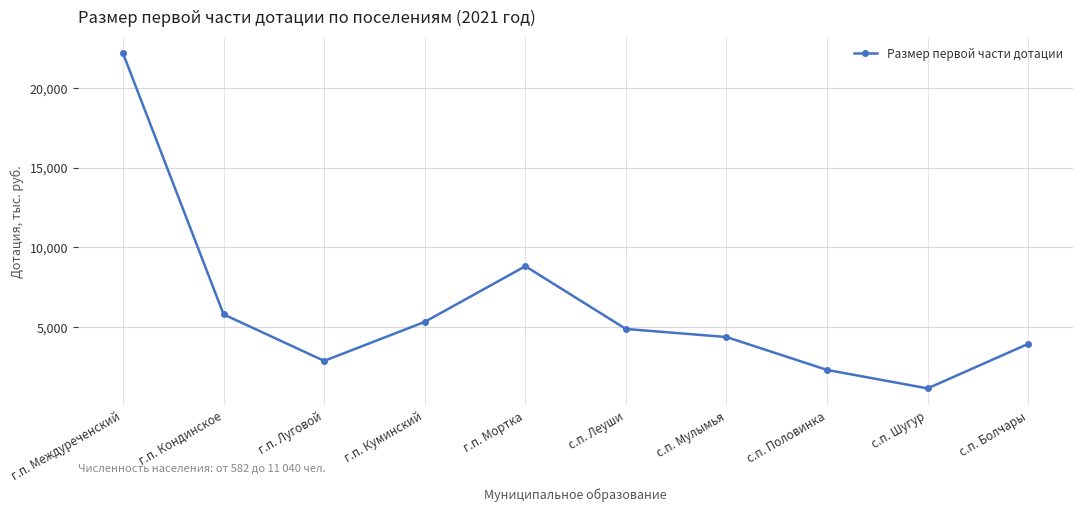

How many distinct data groups are displayed?

1